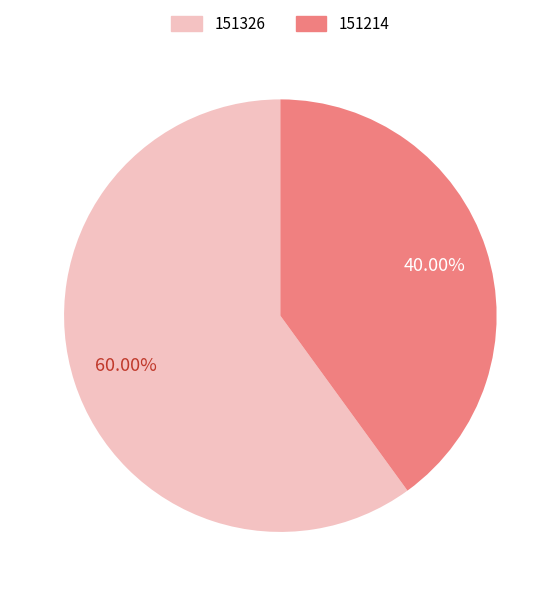

Does 151326 represent more than half of the total?

Yes